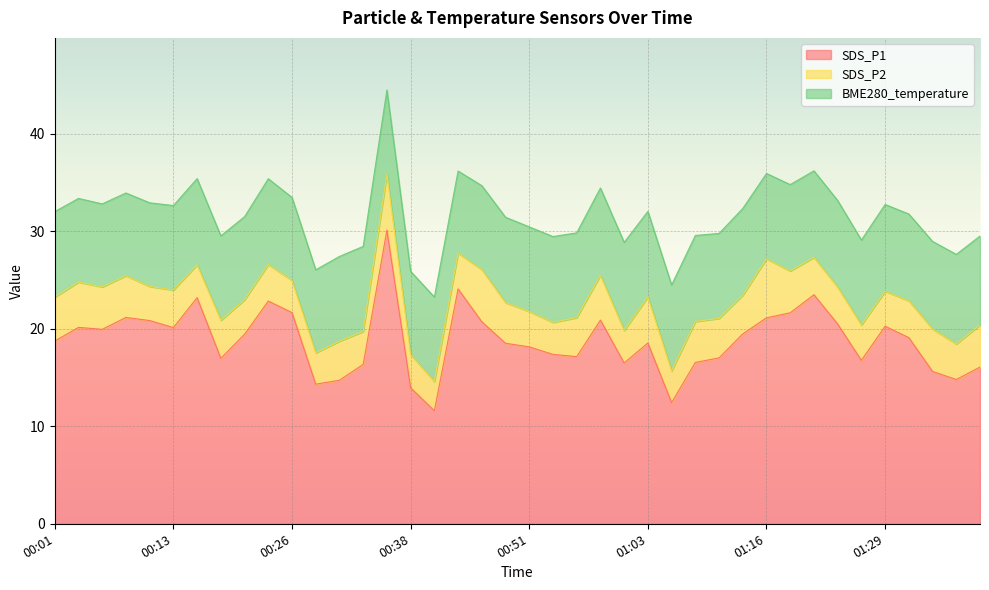

At 00:48, list the series in order from largest to smallest.

SDS_P1, BME280_temperature, SDS_P2